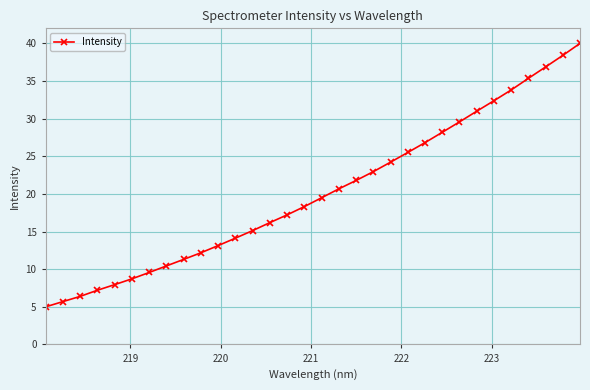

What is the greatest value displayed?

40.0